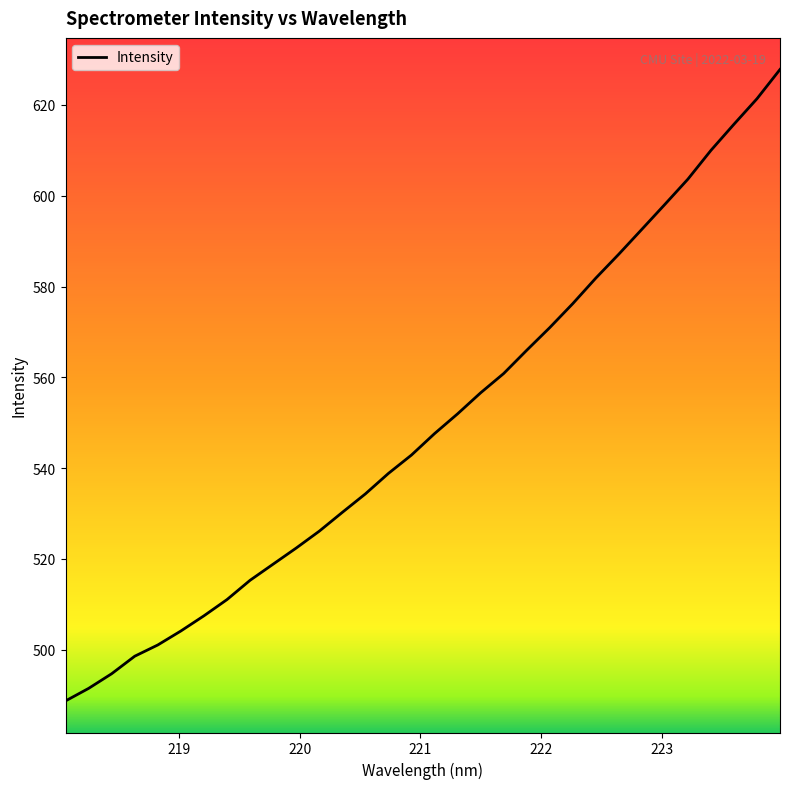

Reading left to right, list all the values displayed in this chart.

488.7	491.5	494.7	498.6	501.1	504.1	507.5	511.1	515.3	518.9	522.4	526.1	530.3	534.3	538.8	542.9	547.6	552.0	556.6	560.8	566.0	571.0	576.2	581.9	587.1	592.6	598.1	603.7	610.0	615.8	621.4	627.8